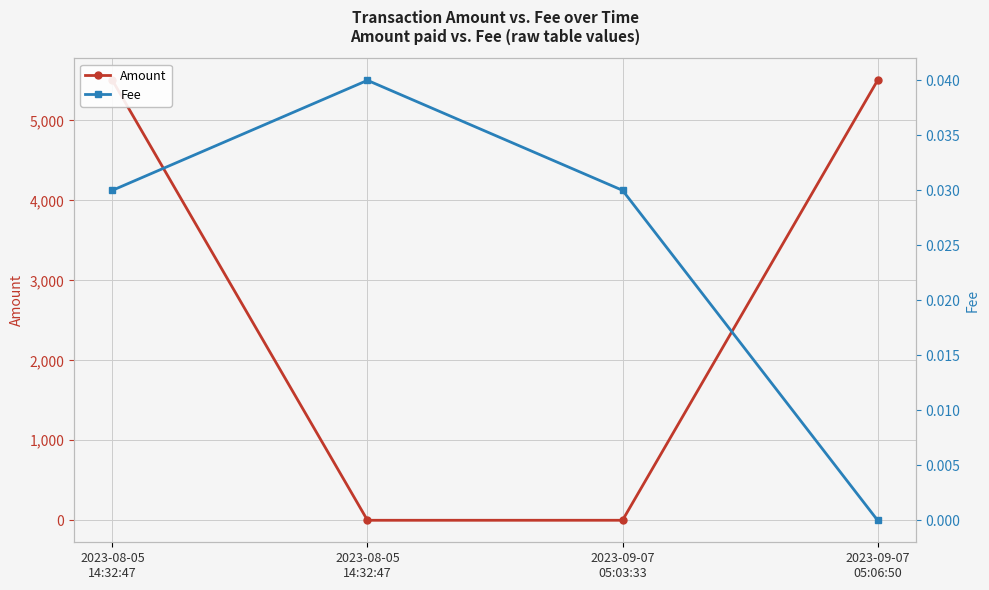

Between which two adjacent categories do Fee and Amount first intersect?

2023-08-05
14:32:47 and 2023-08-05
14:32:47